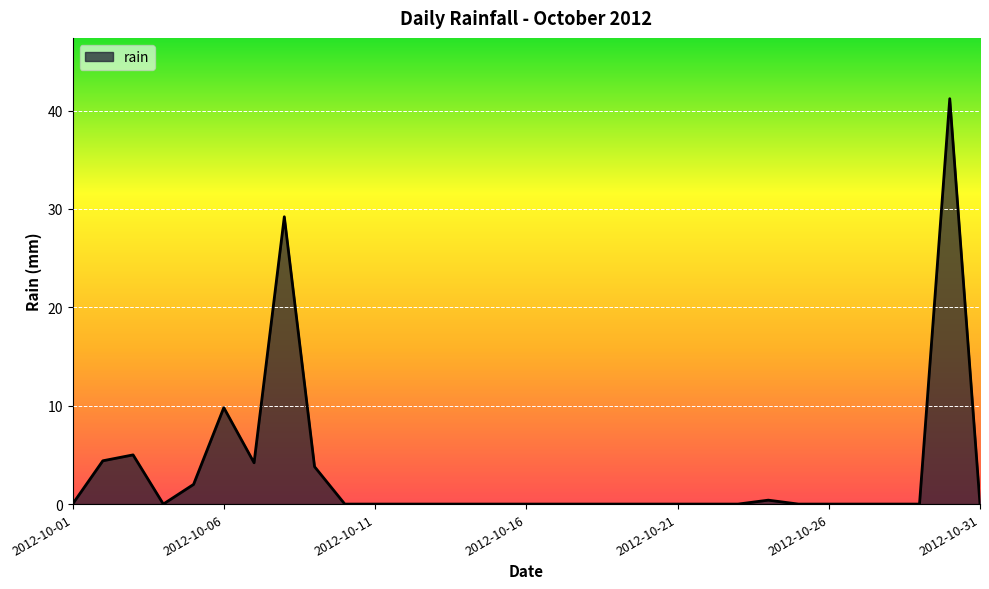

What is the difference between the maximum and minimum values?

41.2